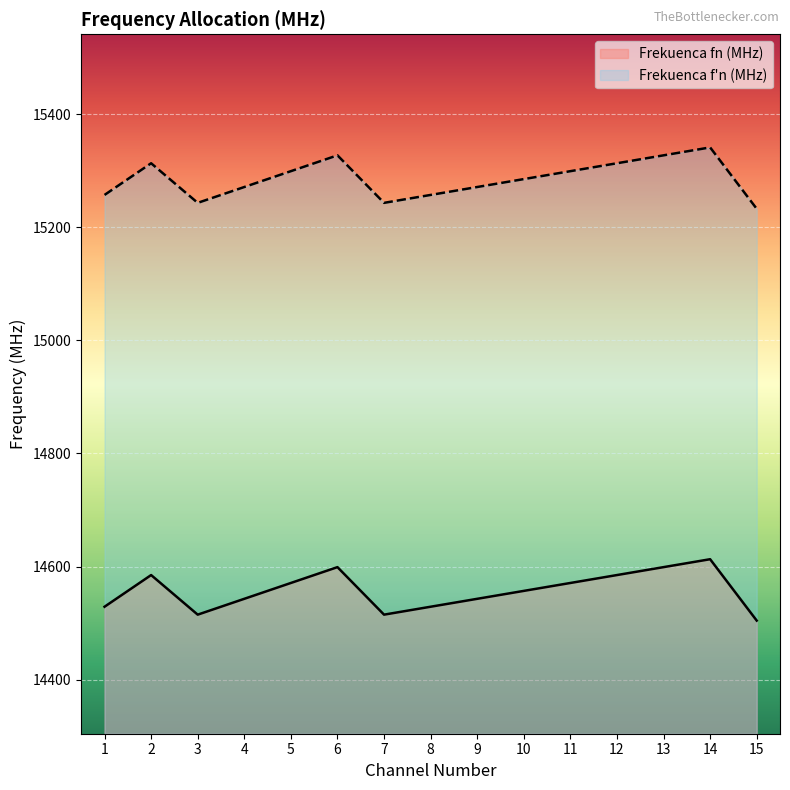

What is the highest value of the Frekuenca f'n (MHz) series?

15341.0